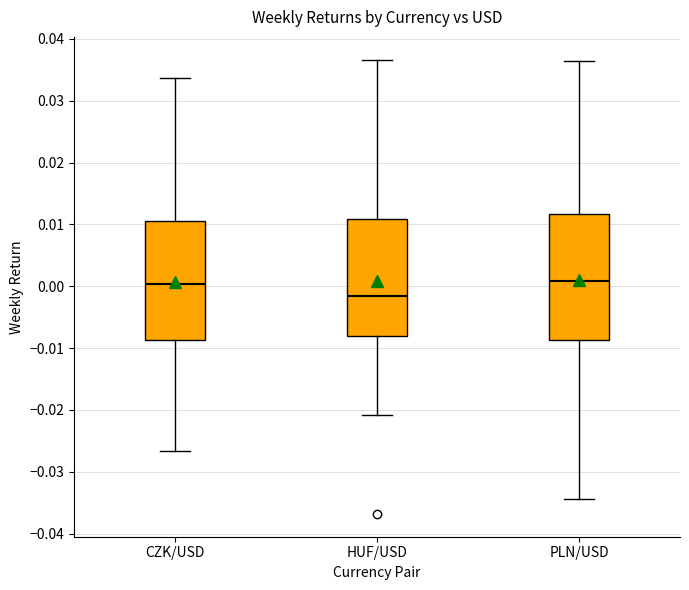

Reading left to right, read every box against the y-axis: the position of its median line, the range the box covers, and the ends of its whiskers. The values are not printed on the chart, so give them approximately, as read against the axis.

CZK/USD: median 0.000, box -0.009 to 0.011, whiskers -0.027 to 0.034
HUF/USD: median -0.002, box -0.008 to 0.011, whiskers -0.021 to 0.037
PLN/USD: median 0.001, box -0.009 to 0.012, whiskers -0.034 to 0.036